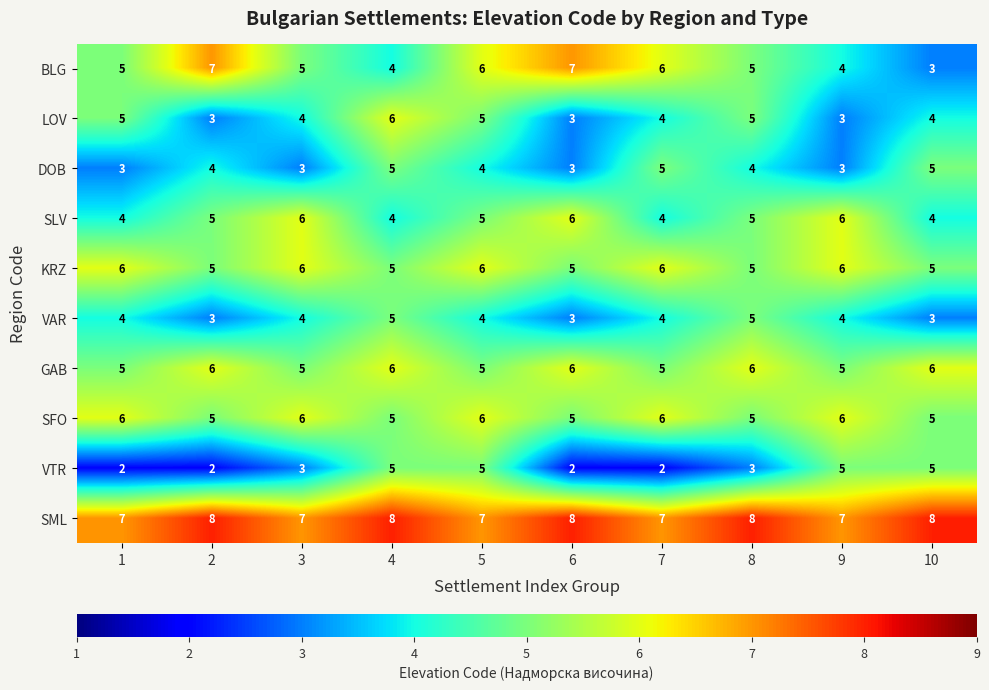

Count the SML values in the range 7 to 8.

10